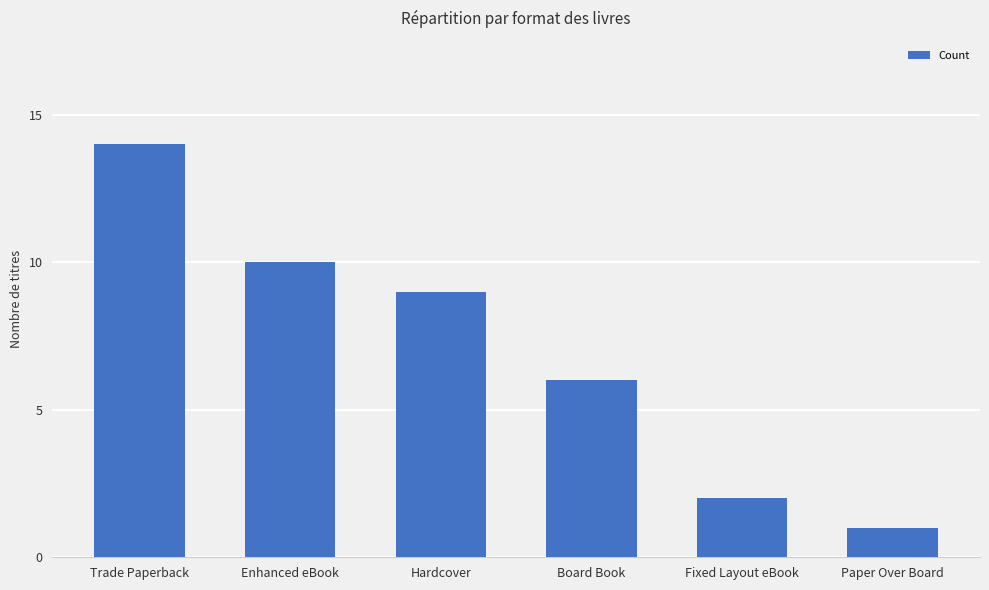

Does the chart contain stacked bars?

No